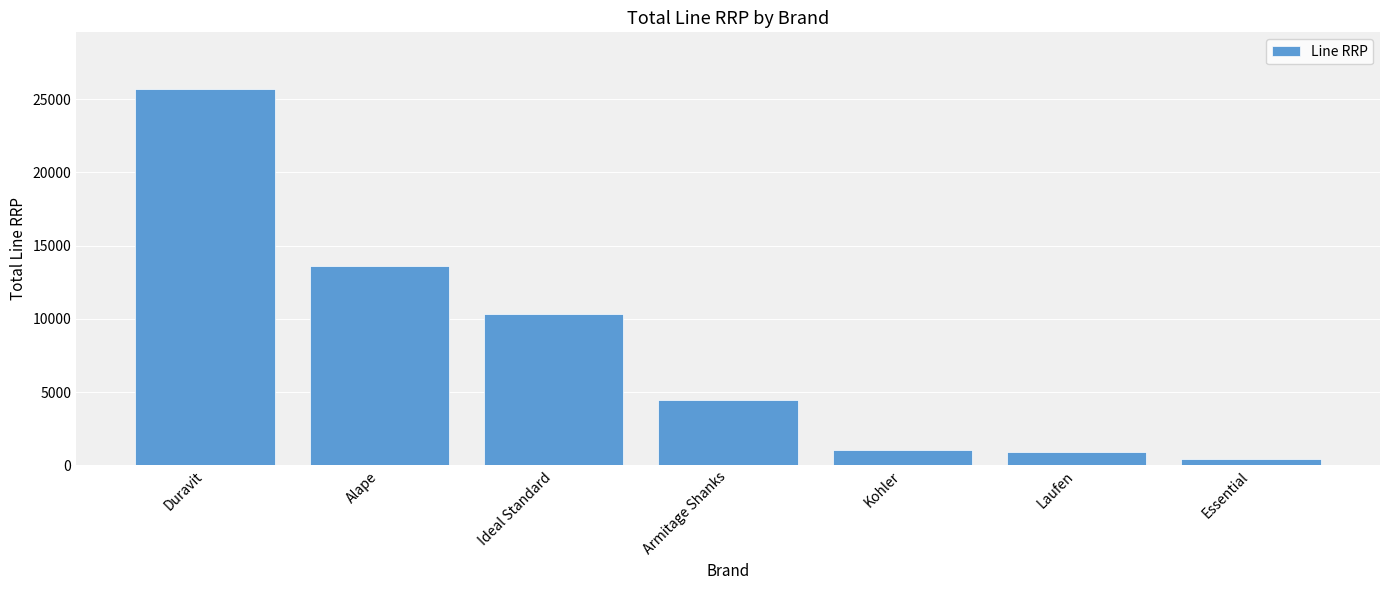

True or false: the data shows 993.8 at Armitage Shanks.

False